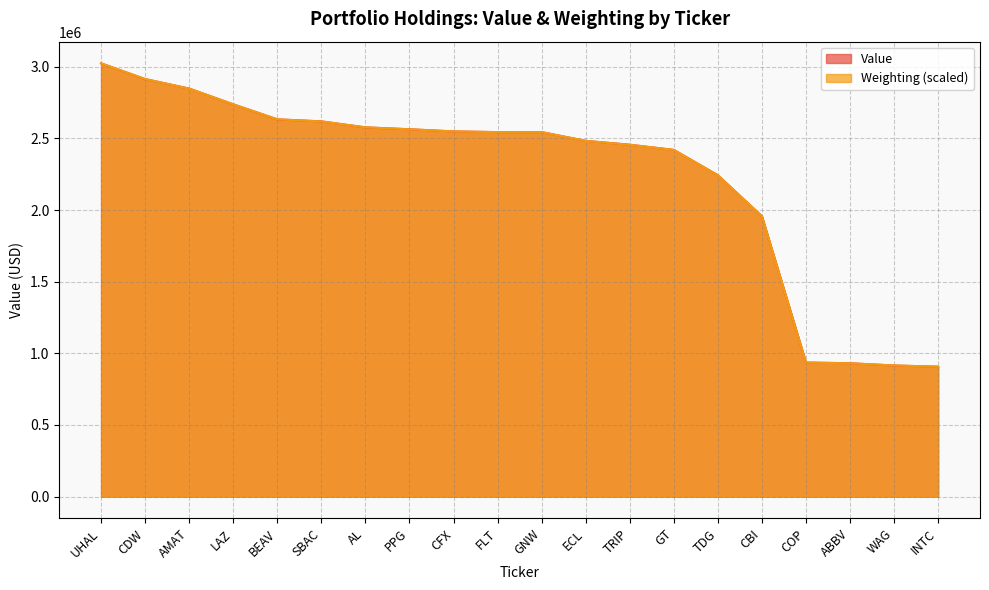

Reading right to left, transcribe all the data shown in this chart.

Value: INTC=907000.0	WAG=915000.0	ABBV=931000.0	COP=936000.0	CBI=1957000.0	TDG=2243000.0	GT=2420000.0	TRIP=2456000.0	ECL=2483000.0	GNW=2544000.0	FLT=2544000.0	CFX=2549000.0	PPG=2564000.0	AL=2577000.0	SBAC=2619000.0	BEAV=2633000.0	LAZ=2738000.0	AMAT=2848000.0	CDW=2914000.0	UHAL=3024000.0
Weighting: INTC=906826.8	WAG=915534.3	ABBV=930461.5	COP=935437.3	CBI=1956705.9	TDG=2242810.4	GT=2419448.8	TRIP=2455522.8	ECL=2482889.3	GNW=2543842.0	FLT=2543842.0	CFX=2548817.8	PPG=2563745.0	AL=2577428.2	SBAC=2618478.0	BEAV=2633405.2	LAZ=2737895.5	AMAT=2847361.6	CDW=2914533.9	UHAL=3024000.0